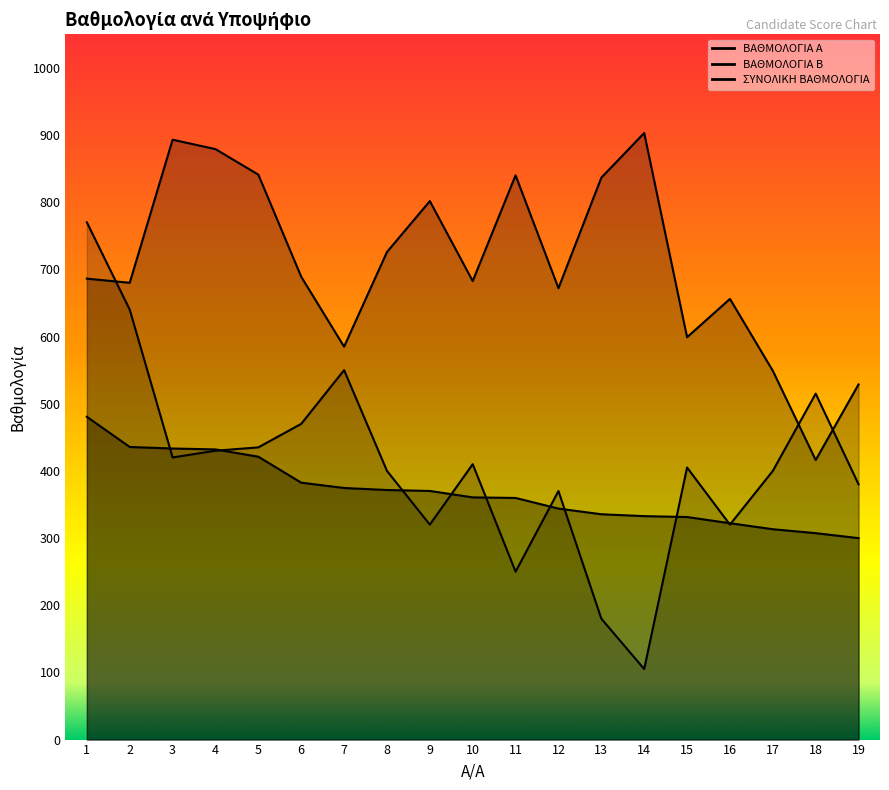

What is the lowest value of the ΒΑΘΜΟΛΟΓΙΑ Β series?

416.1